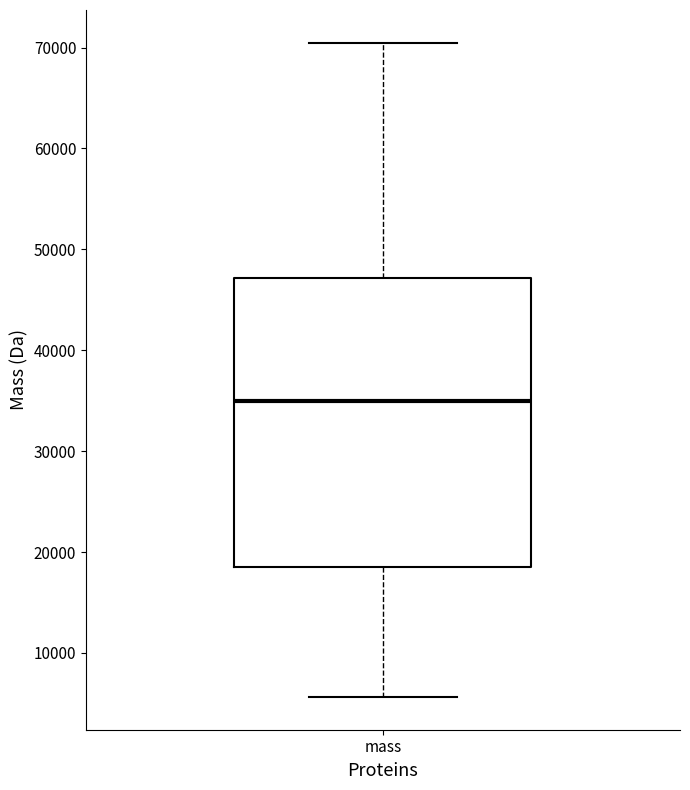

Transcribe this box plot: give where the median line is, the range the box spans, and where the two whiskers end, as read against the y-axis. The values are not printed on the chart, so give them approximately, as read against the axis.

median 35000, box 18000 to 47000, whiskers 6000 to 70000